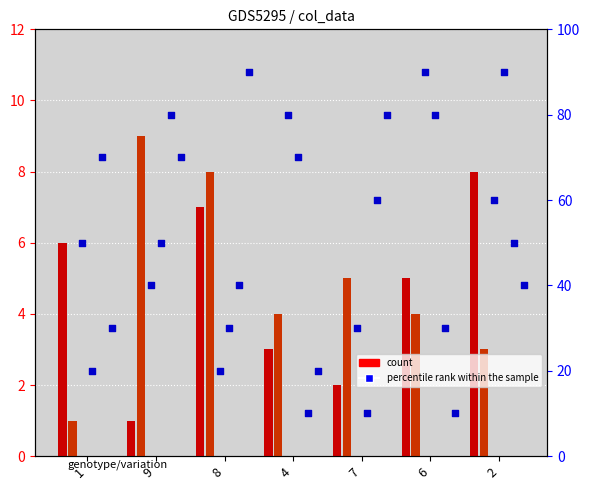

Is the value of col_6 at 7 greater than the value of col_3 at 6?

No